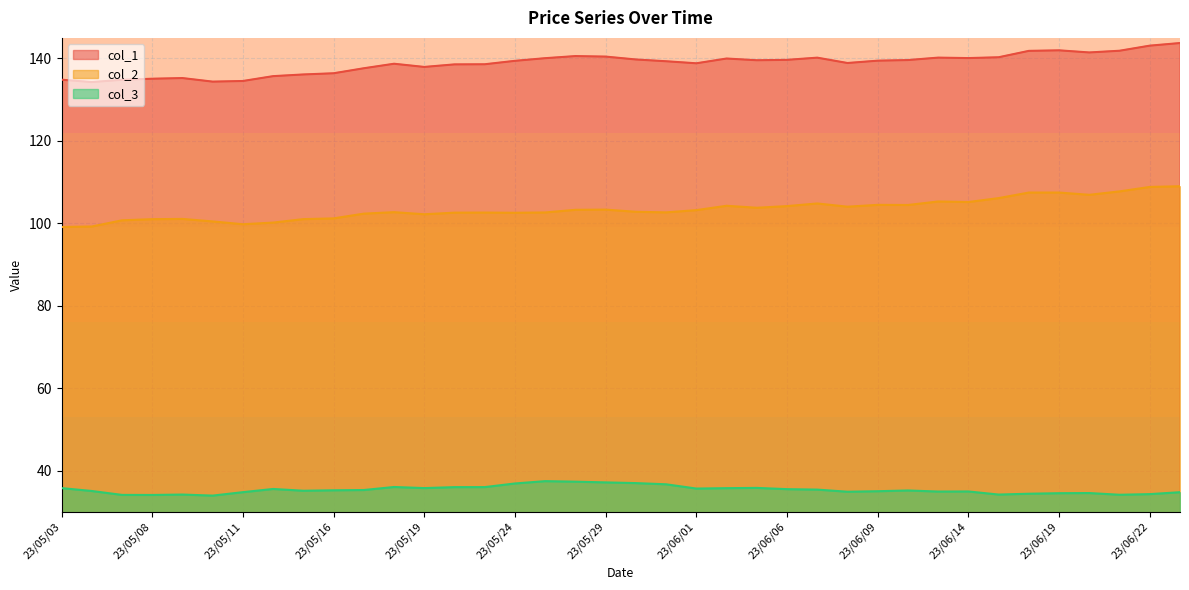

Where does the col_3 series first go above 35?

23/05/03